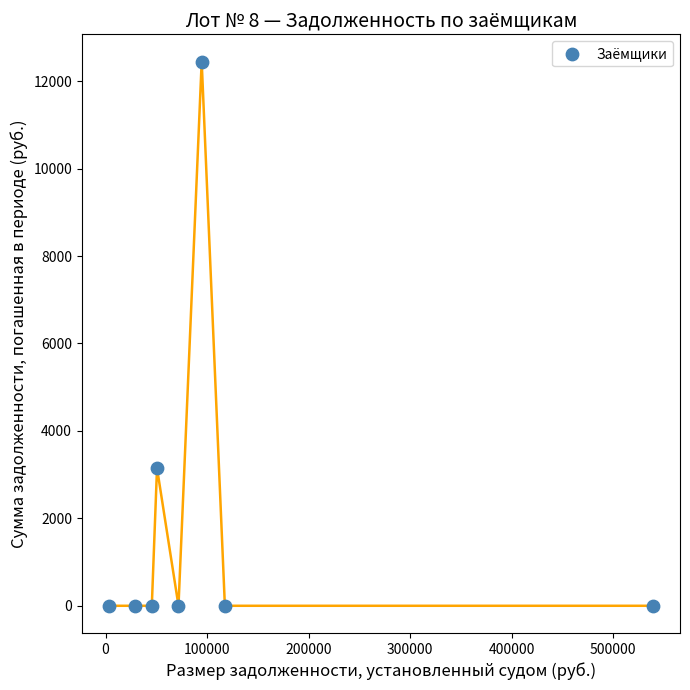

What Y value in the scatter plot is closest to 6224?

3150.0